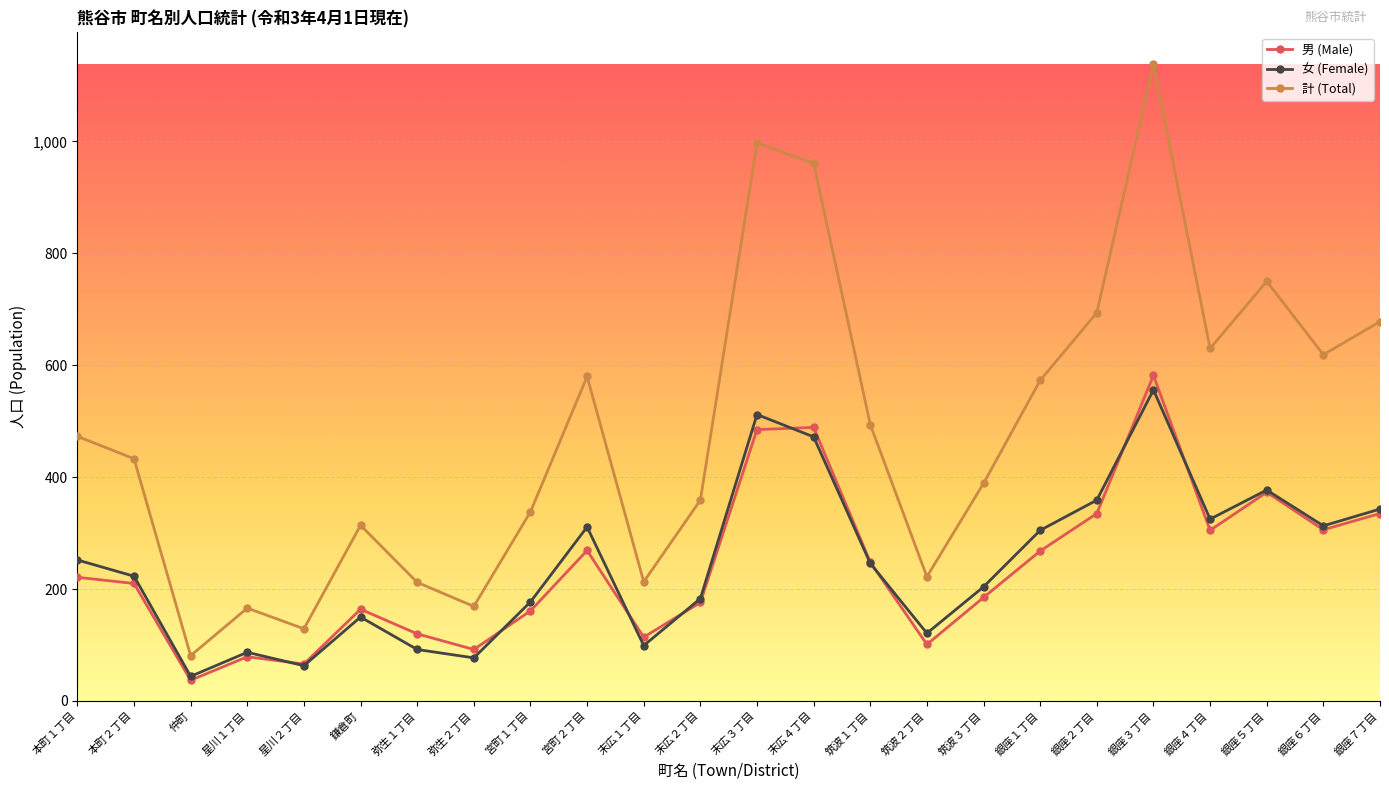

At which category does the chart reach its peak across all series?

銀座３丁目